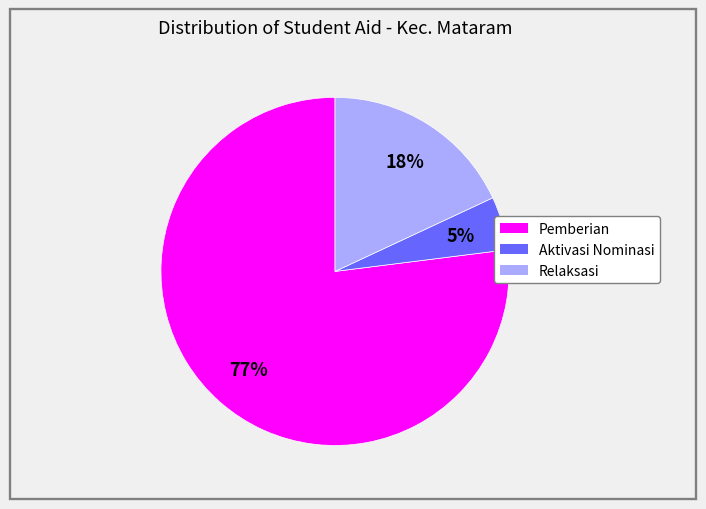

True or false: Aktivasi Nominasi accounts for 5% of the total.

True